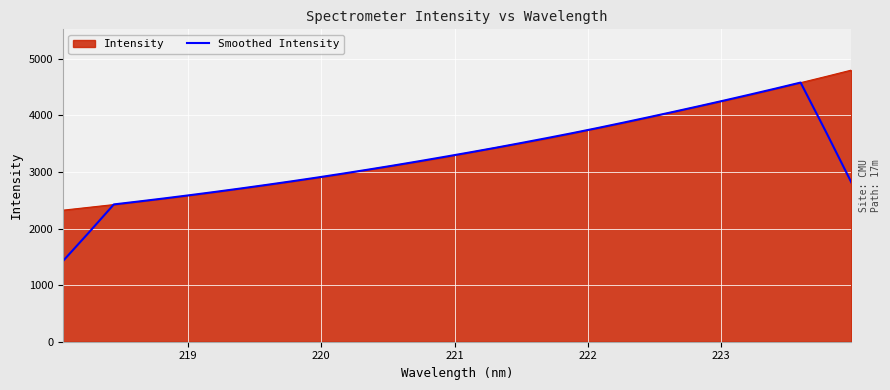

Which series has the widest spread of values?

Smoothed Intensity